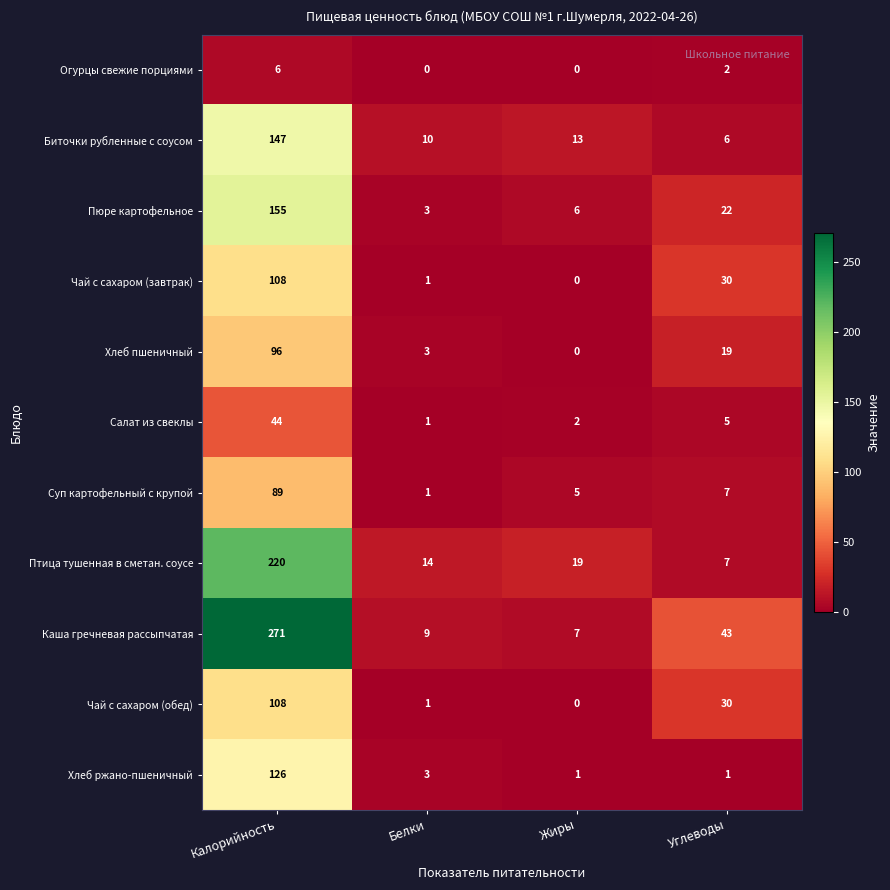

What is the maximum value for Салат из свеклы?

44